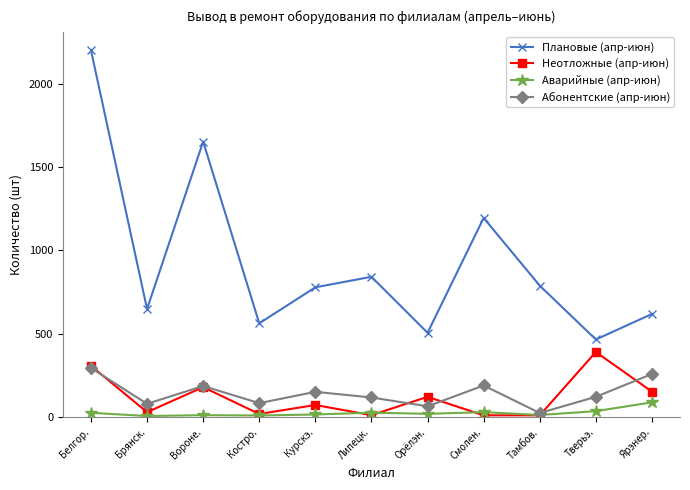

Which category has the highest value in the Аварийные (апр-июн) series?

Ярэнер.